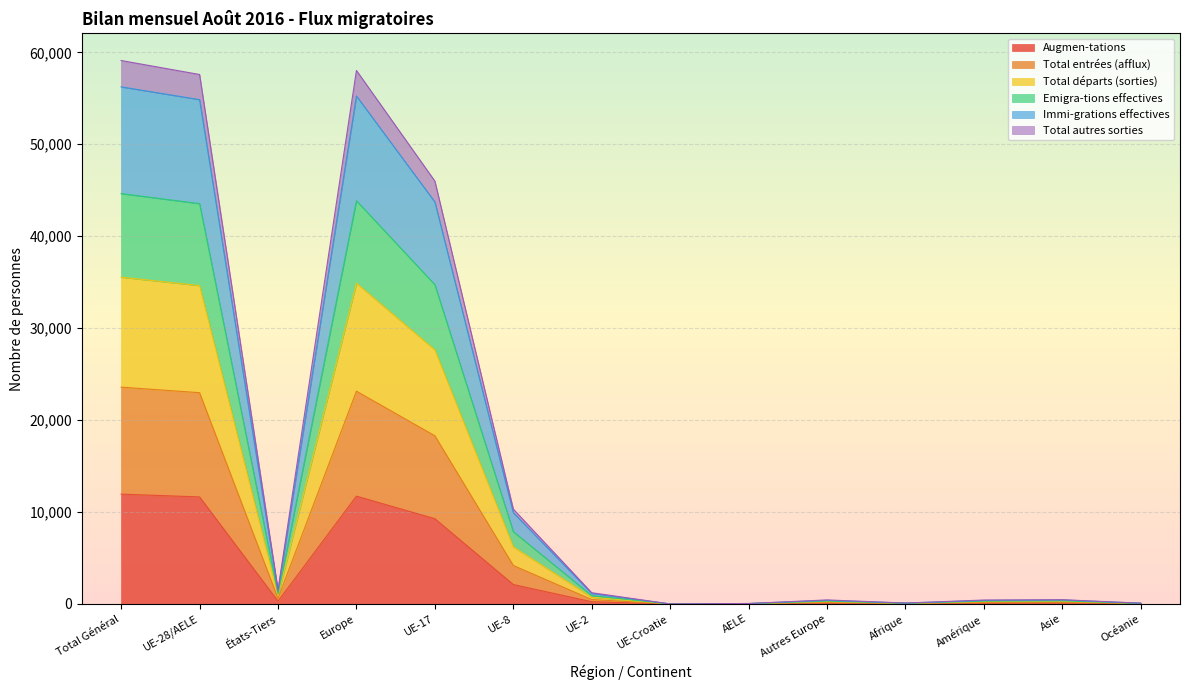

How many lines are shown in the chart?

6